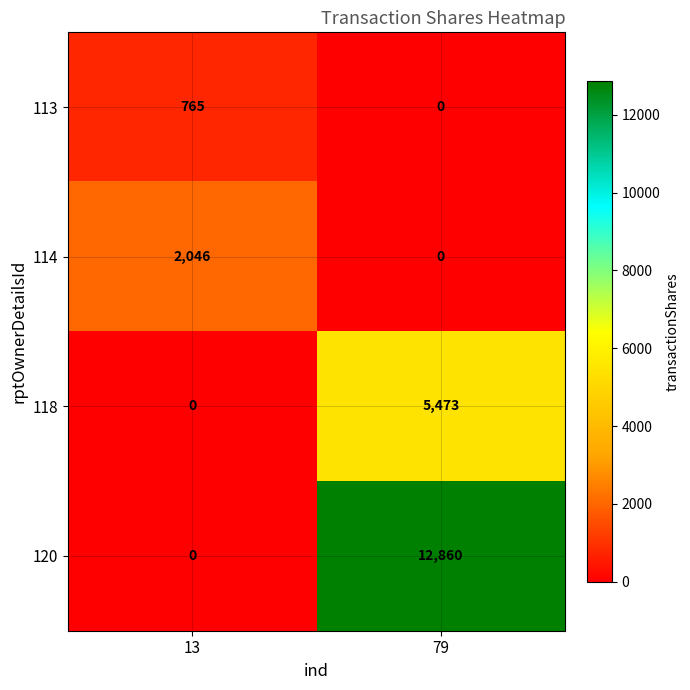

Which series has the widest spread of values?

120